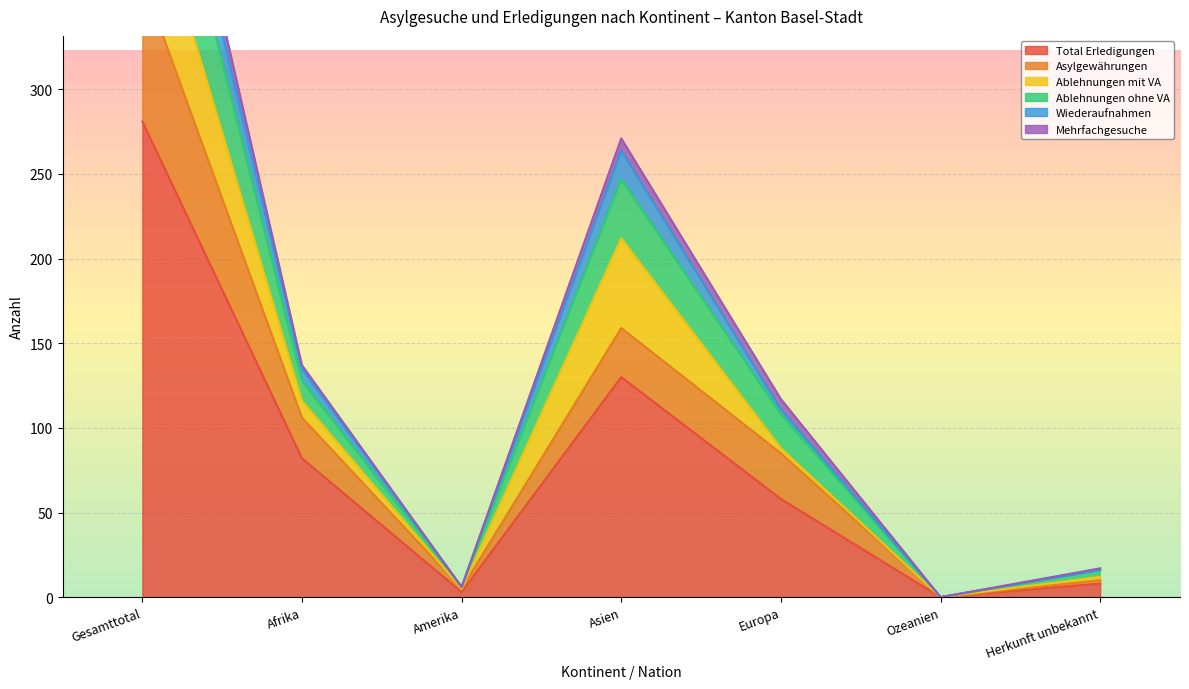

How many data points does each series have?

7